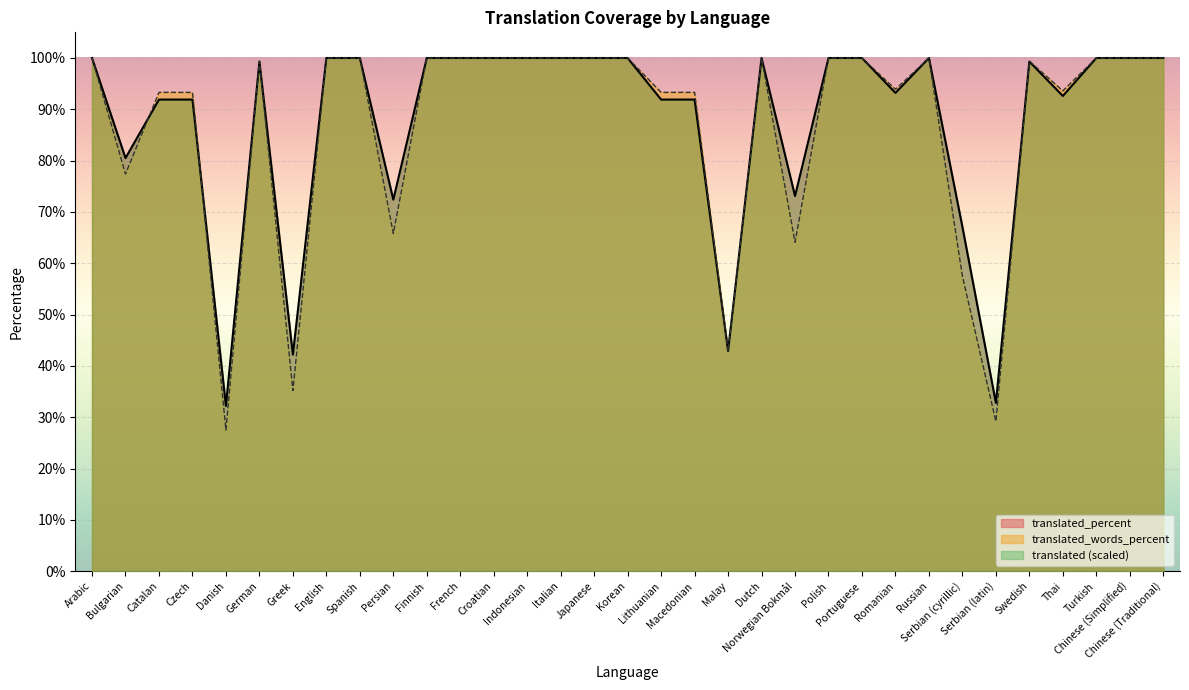

Is the value of translated at Chinese (Simplified) greater than the value of translated_percent at Serbian (cyrillic)?

Yes